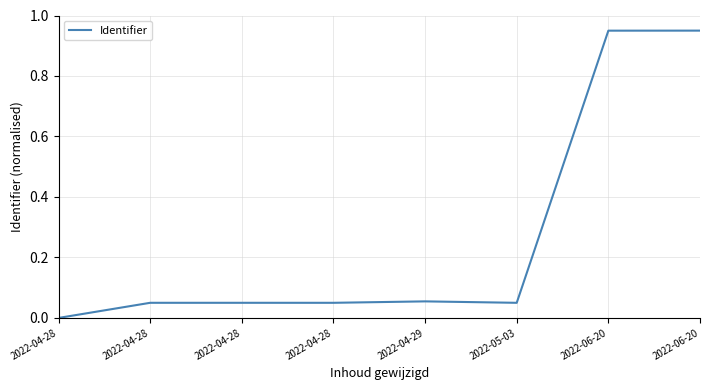

How many series are shown in this chart?

1